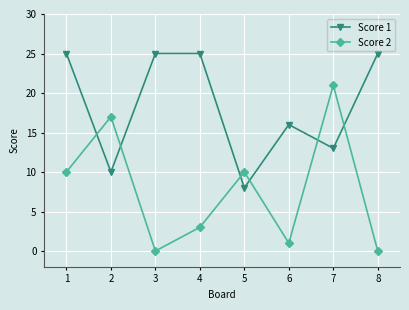

Where is the first local minimum for Score 1?

2